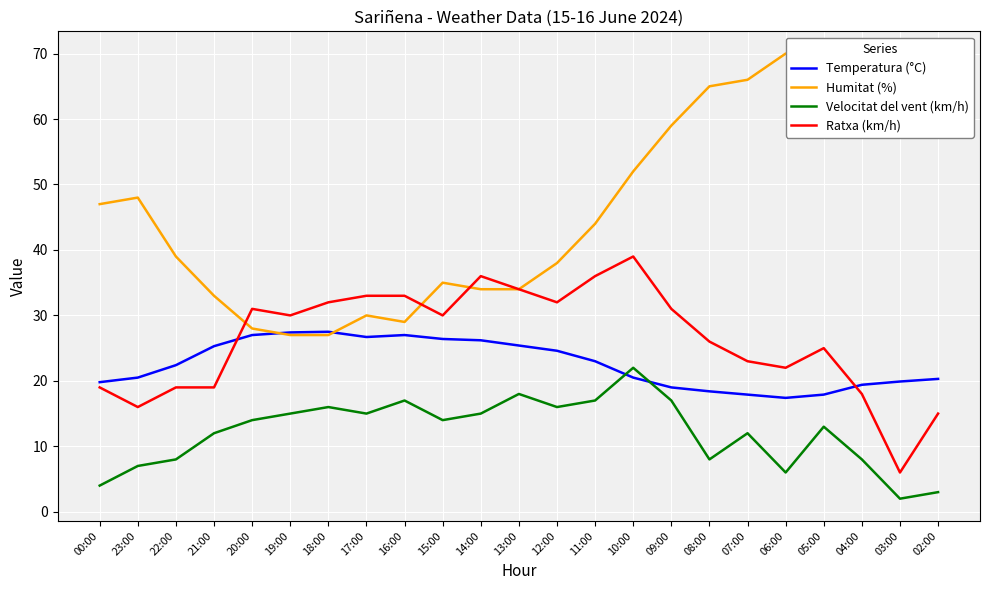

Which series has the largest total across all categories?

Humitat (%)